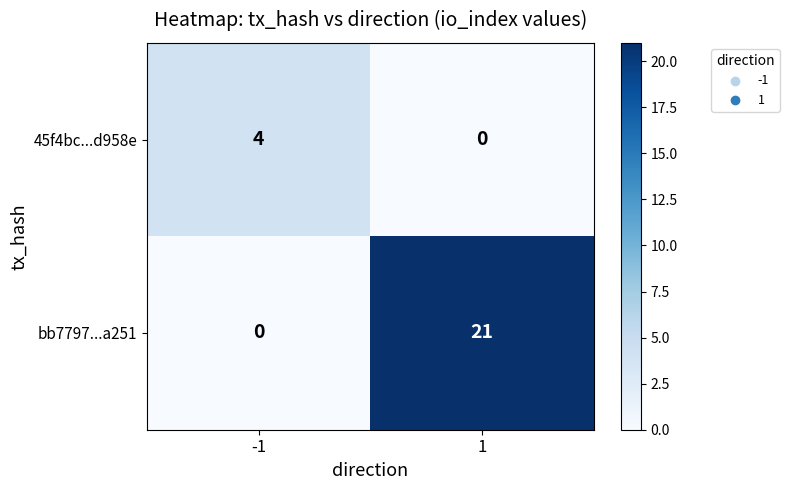

Which series has the largest total across all categories?

bb7797...a251